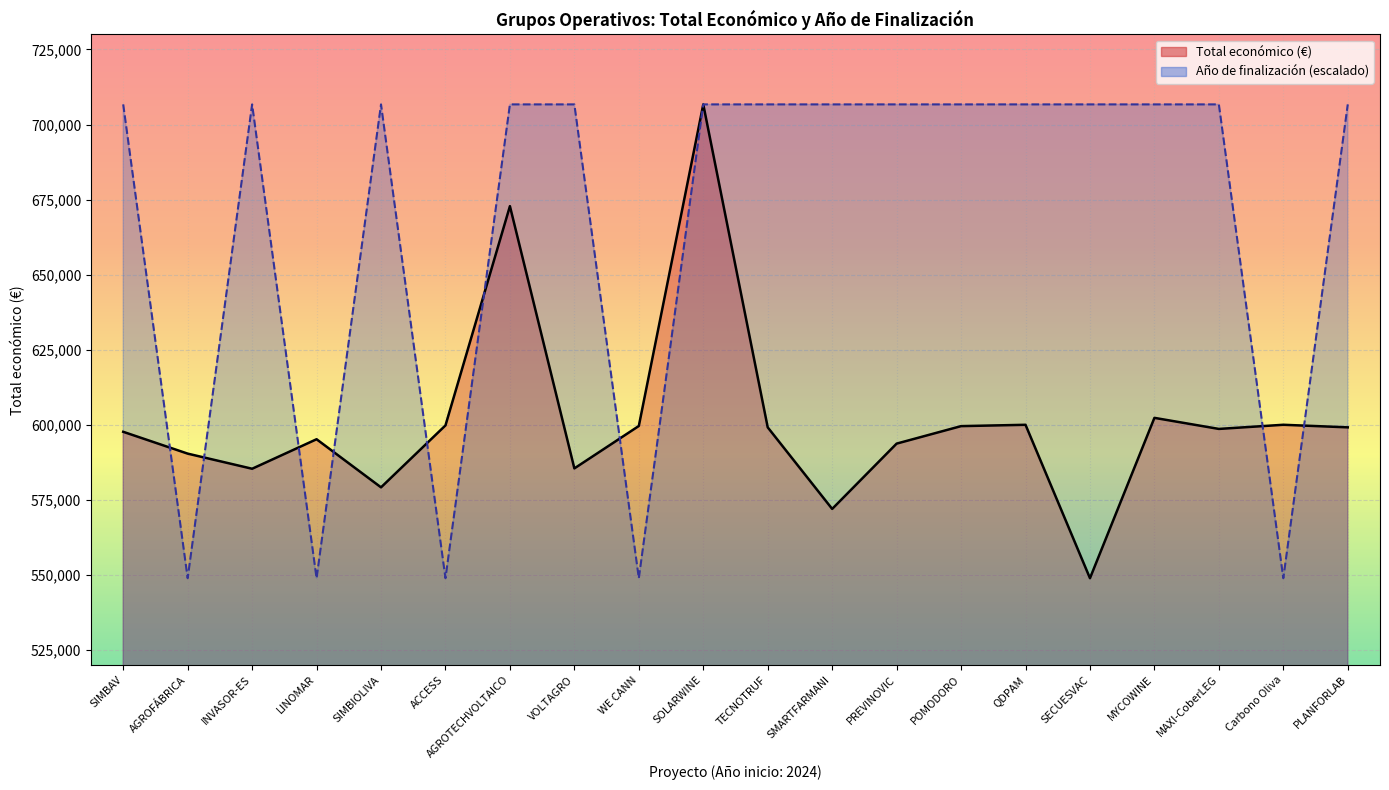

The Año de finalización series shows 952563.7 at PREVINOVIC. True or false?

False